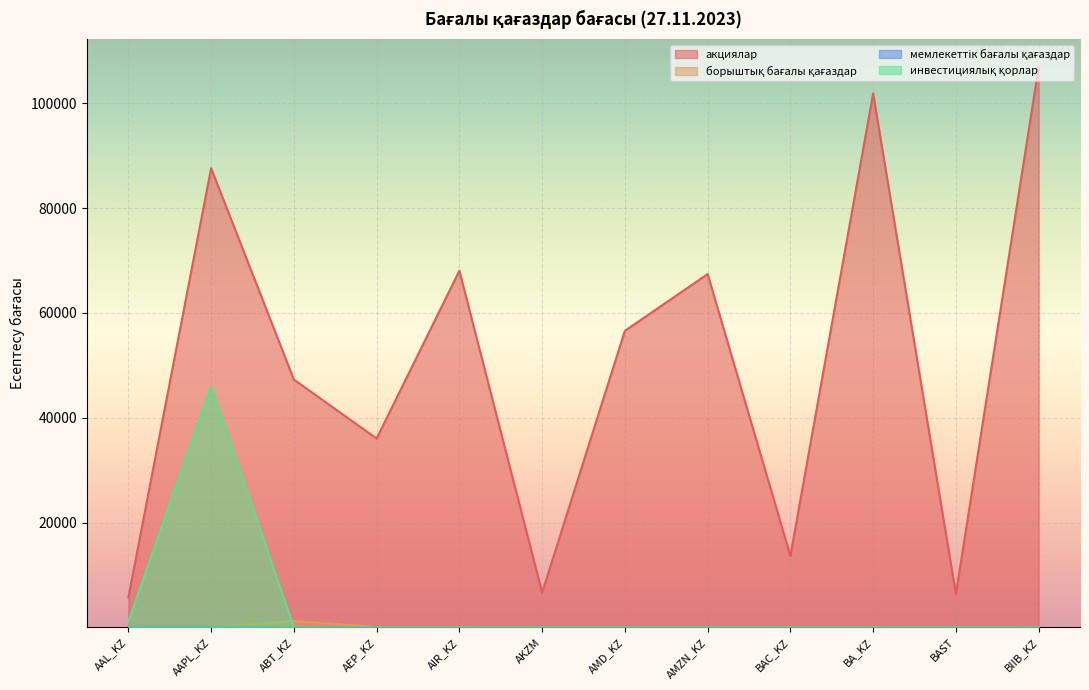

True or false: инвестициялық қорлар has a value of 0.0 at BAST.

True